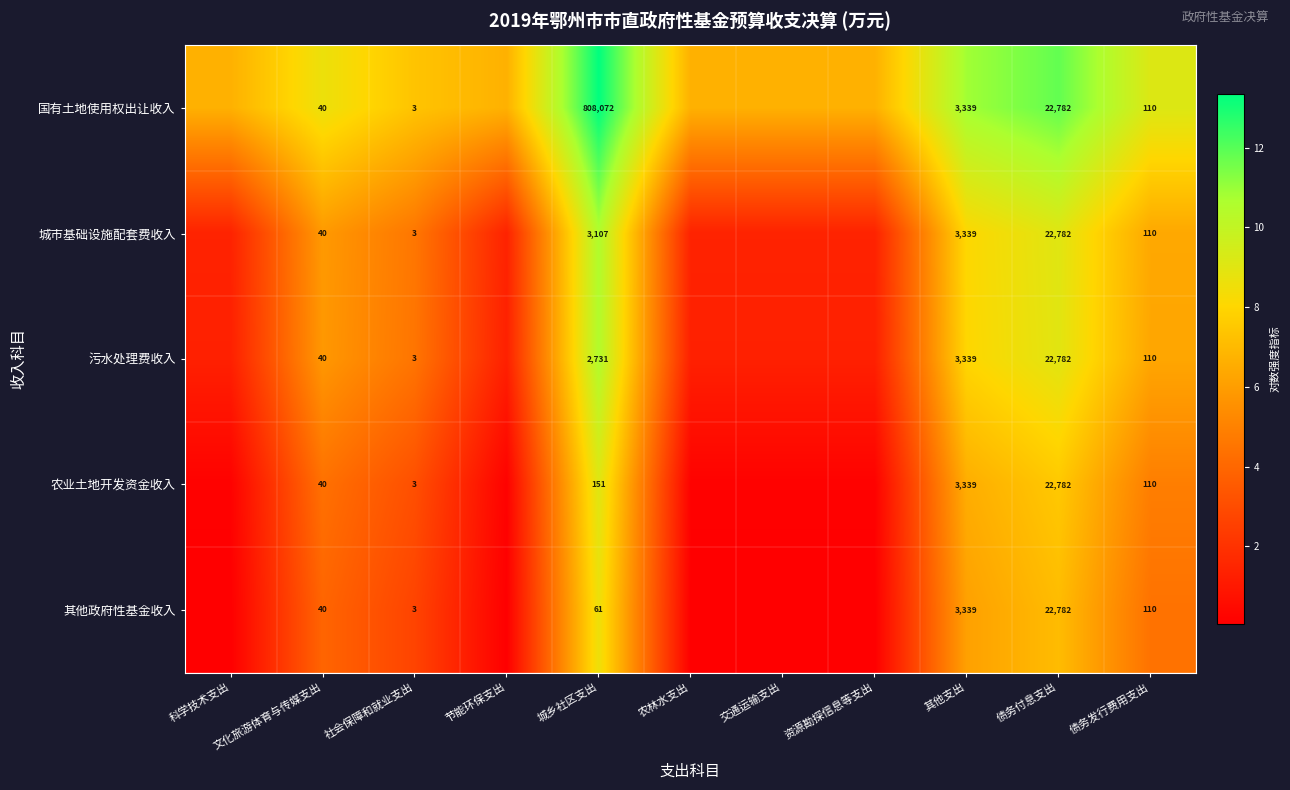

Between 节能环保支出 and 交通运输支出, which series saw the biggest shift?

国有土地使用权出让收入